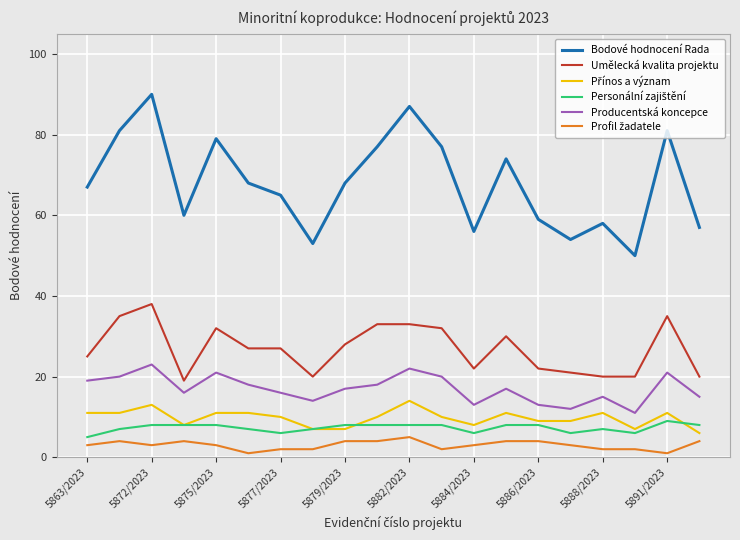

True or false: Bodové hodnocení Rada and Umělecká kvalita projektu intersect in this chart.

False